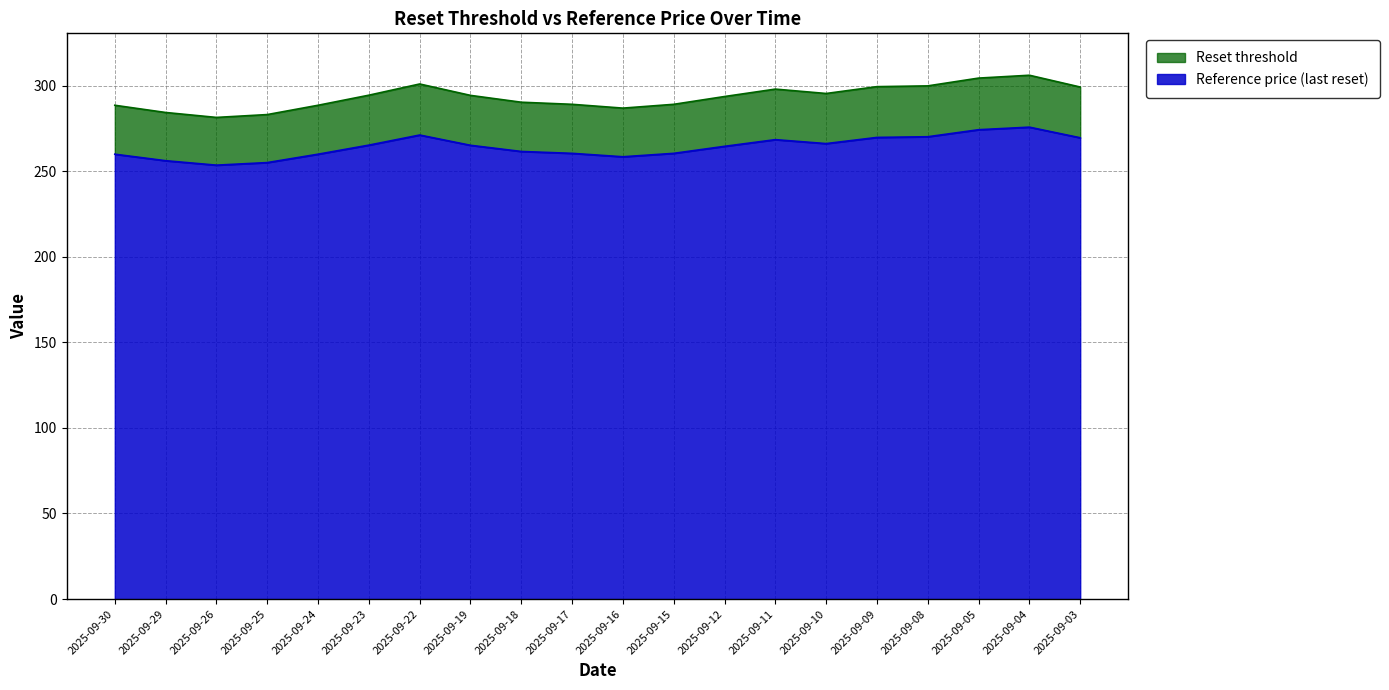

The value of Reset threshold at 2025-09-23 is 294.4. True or false?

True